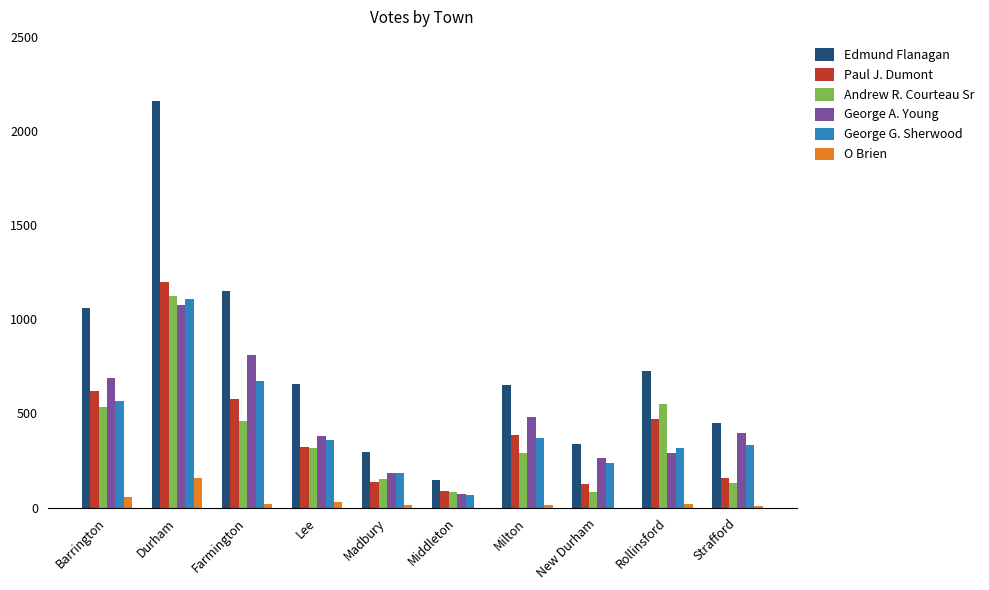

Between Durham and Strafford, which series saw the biggest shift?

Edmund Flanagan